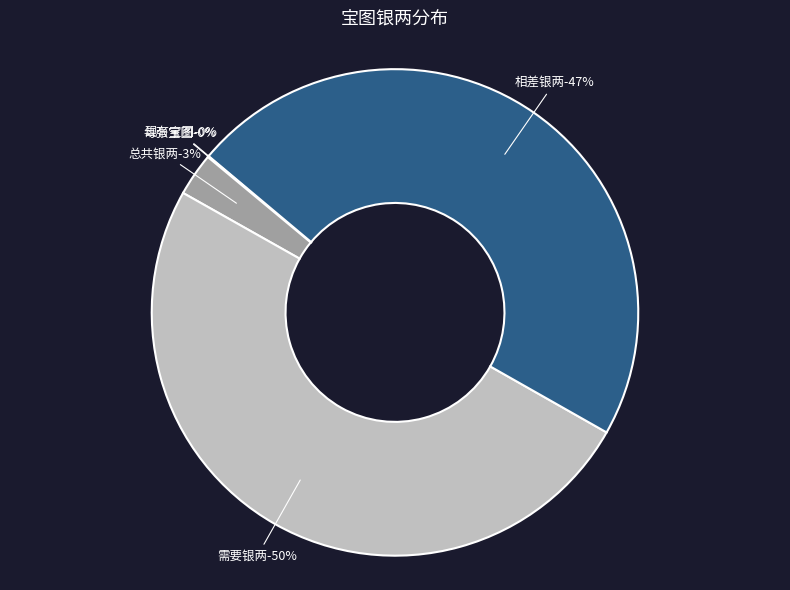

How many segments does this pie chart have?

5